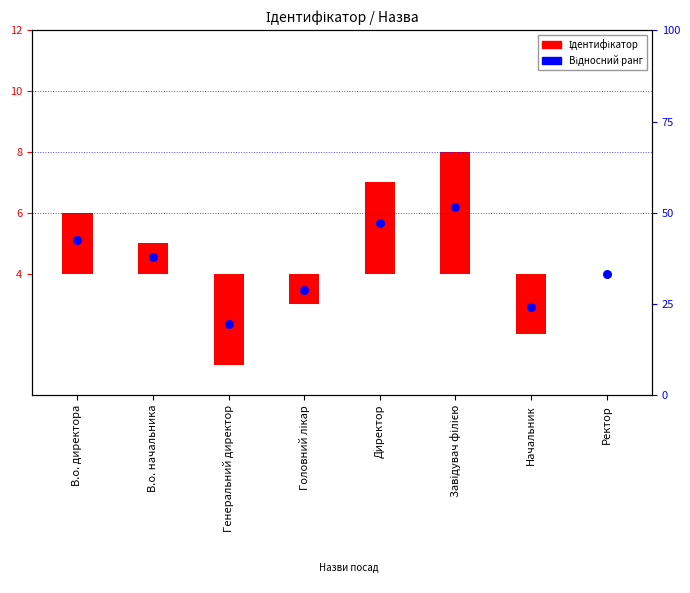

What is the total value across all series at Ректор?

4.0